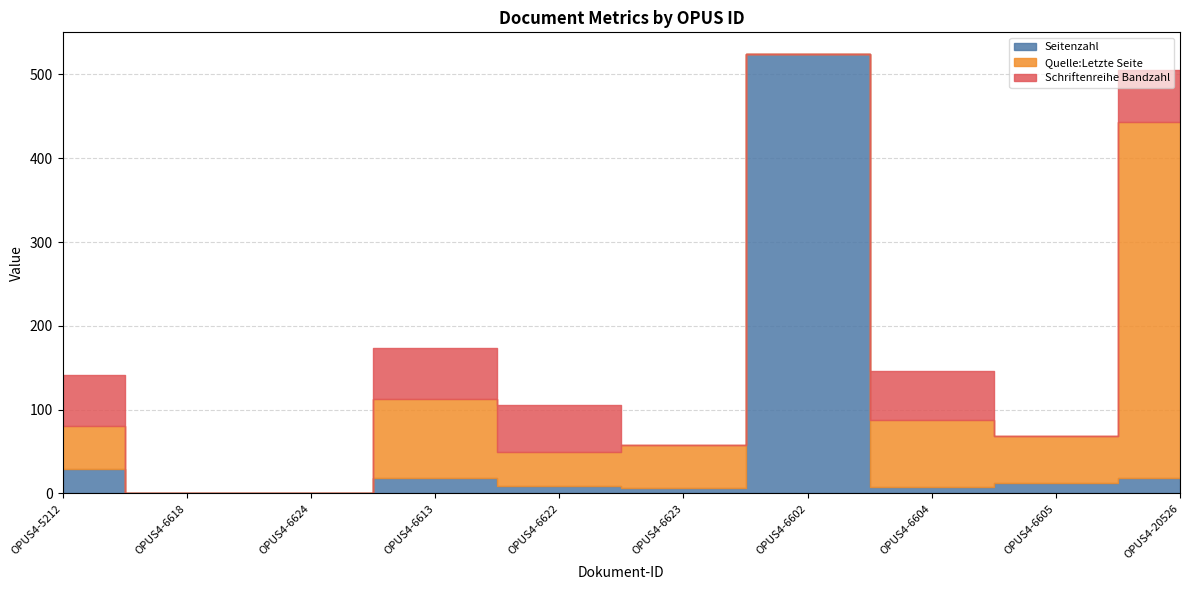

How many data points in Schriftenreihe Bandzahl are less than 57?

5